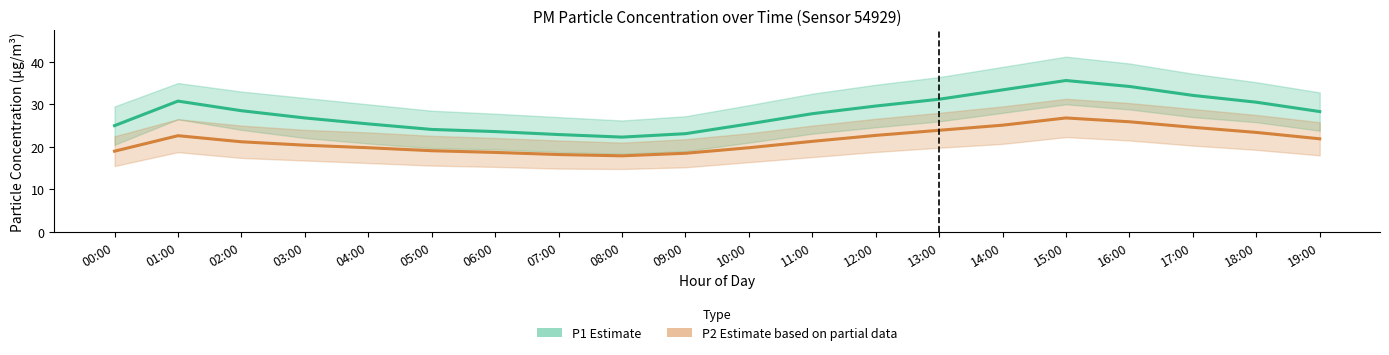

What is the label of the 20th point from the right?

00:00